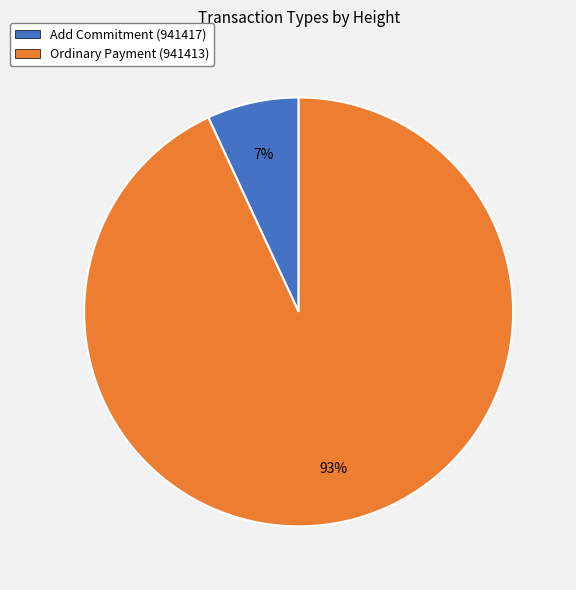

Is there a majority slice in this chart?

Yes